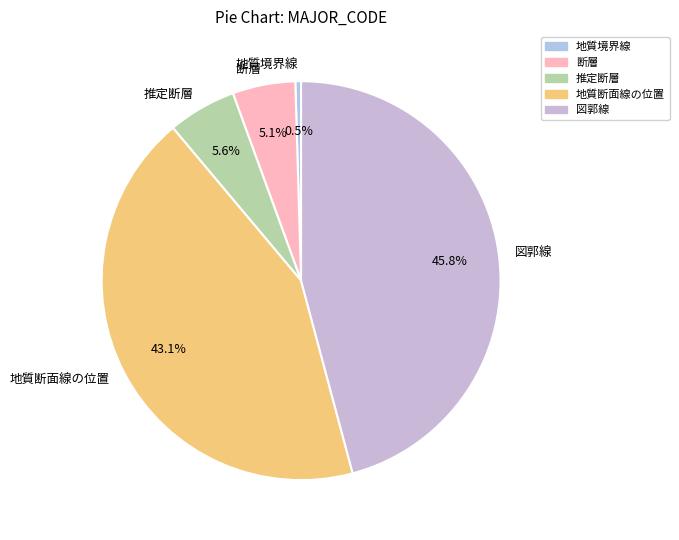

How much of the chart is everything except 地質境界線?

99.5%